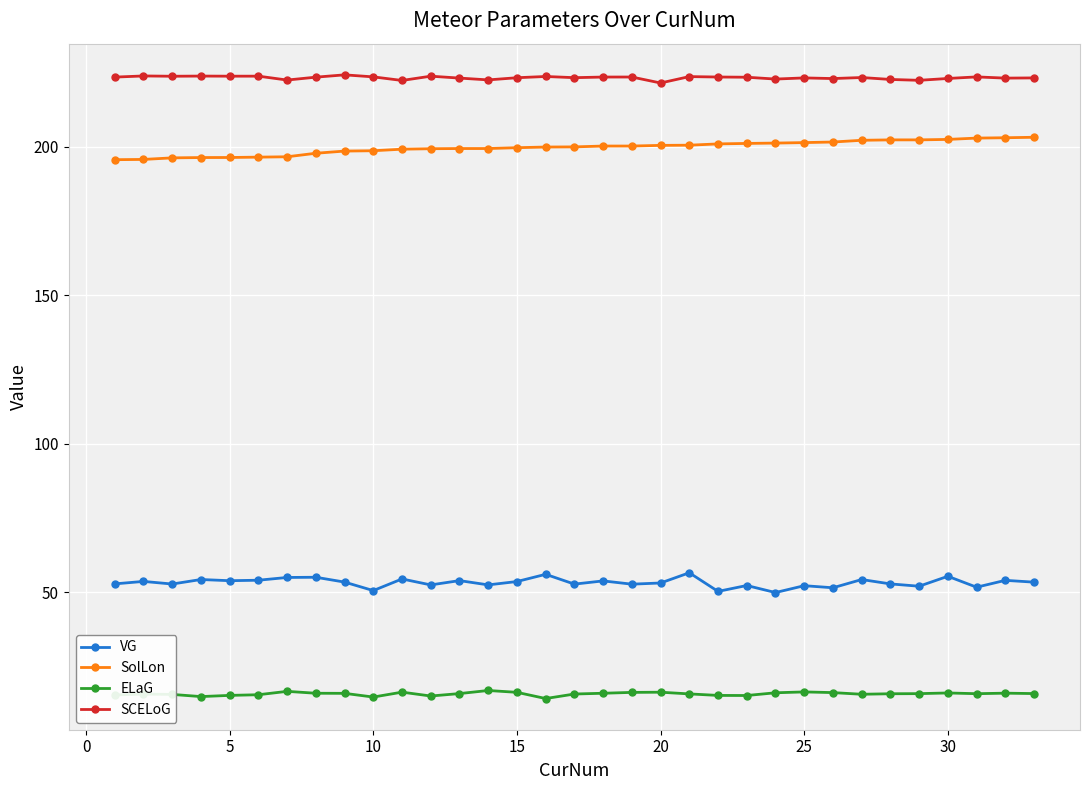

True or false: SCELoG and SolLon cross at least once.

False